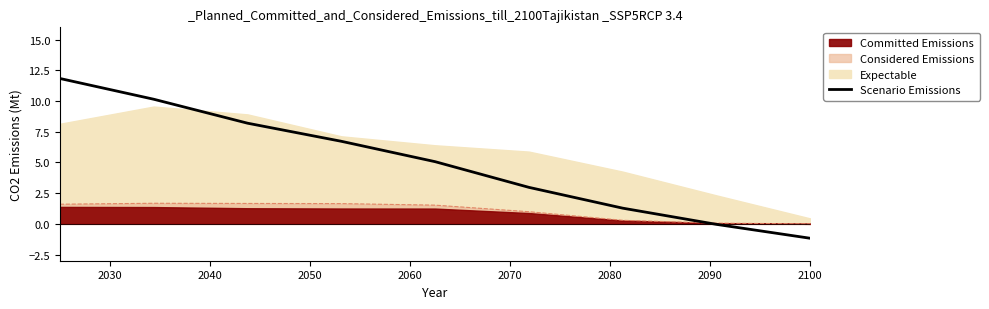

Where is the data nearest to the value 5?

2070